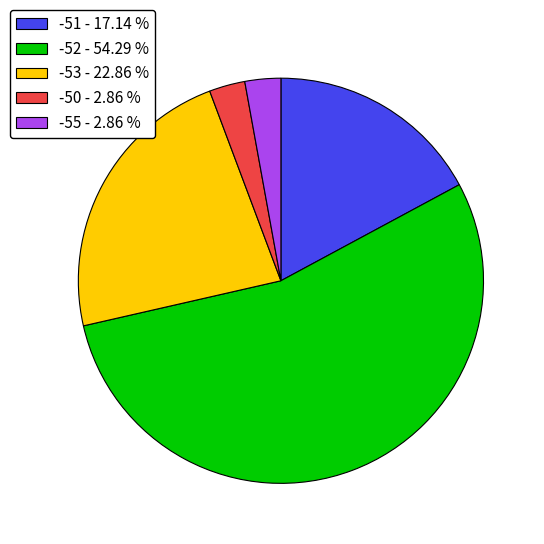

What is the ratio of the value at -52 - 54.29 % to the value at -51 - 17.14 %?

3.2